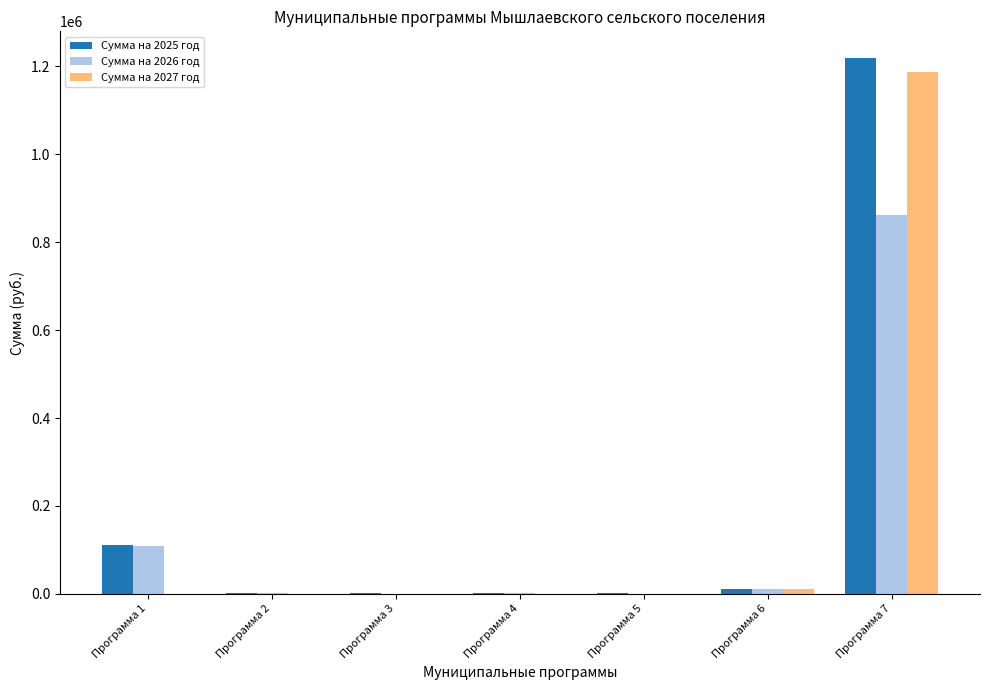

Are the bars horizontal?

No